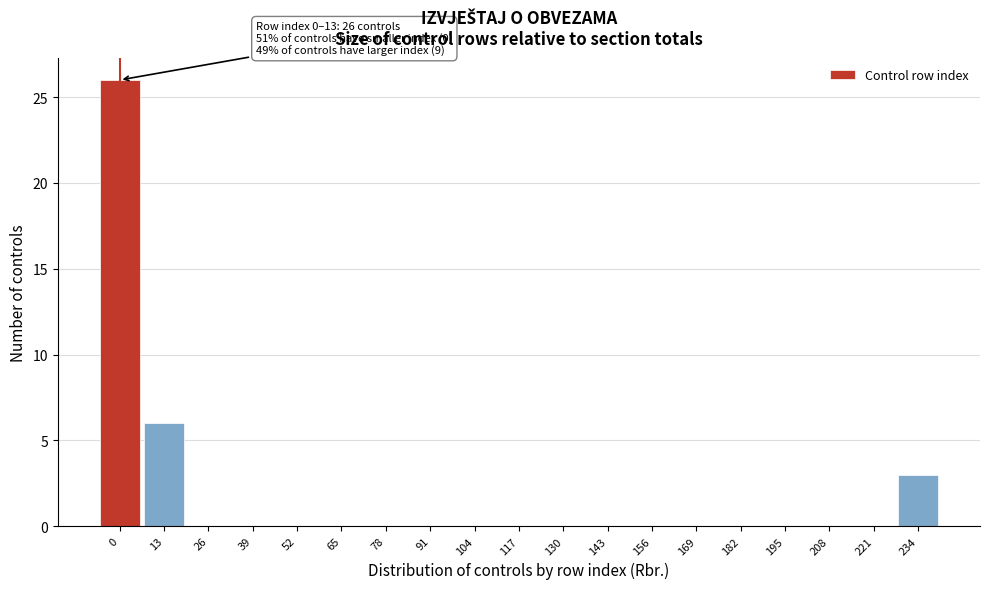

Reading left to right, list all the values displayed in this chart.

0=26	13=6	26=0	39=0	52=0	65=0	78=0	91=0	104=0	117=0	130=0	143=0	156=0	169=0	182=0	195=0	208=0	221=0	234=3